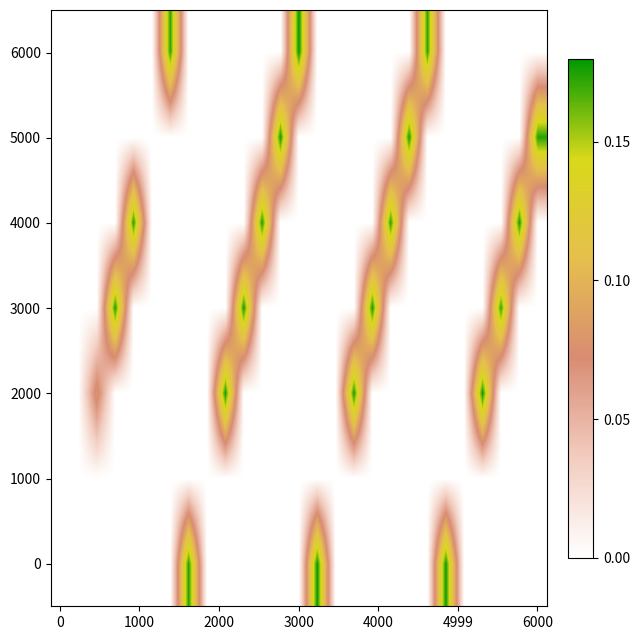

At which category is the sum across all series the highest?

13